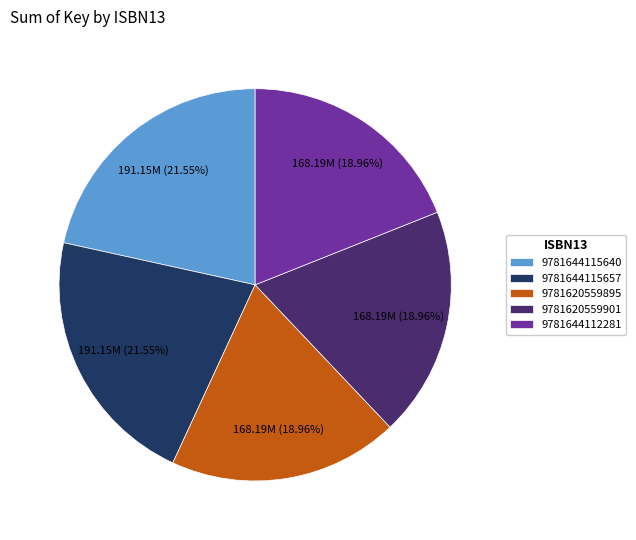

What is the ratio of the value at 9781644115640 to the value at 9781620559895?

1.1